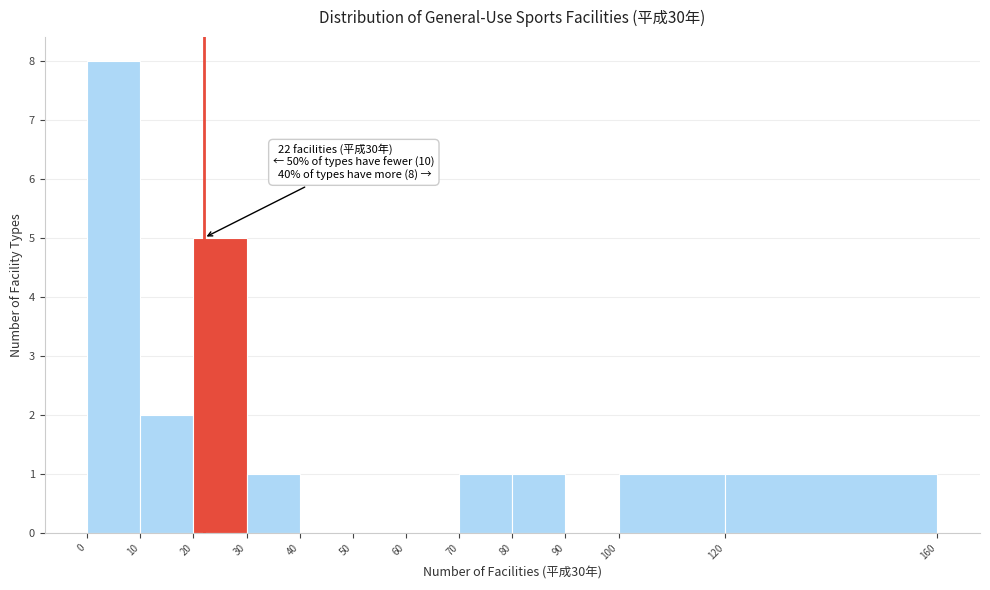

Over which range of the x-axis is the bar tallest?

0 to 10